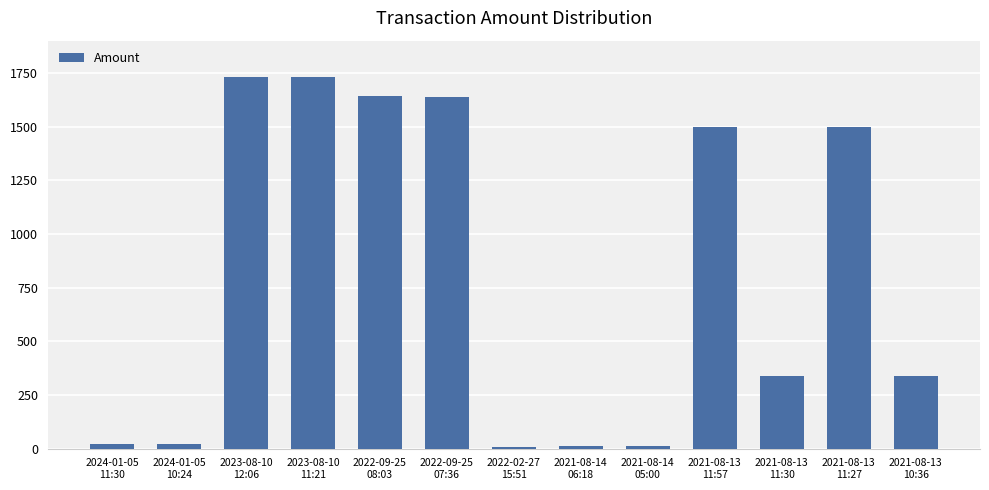

Approximately how many times larger is the value at 2021-08-14
05:00 compared to 2021-08-14
06:18?

1.0